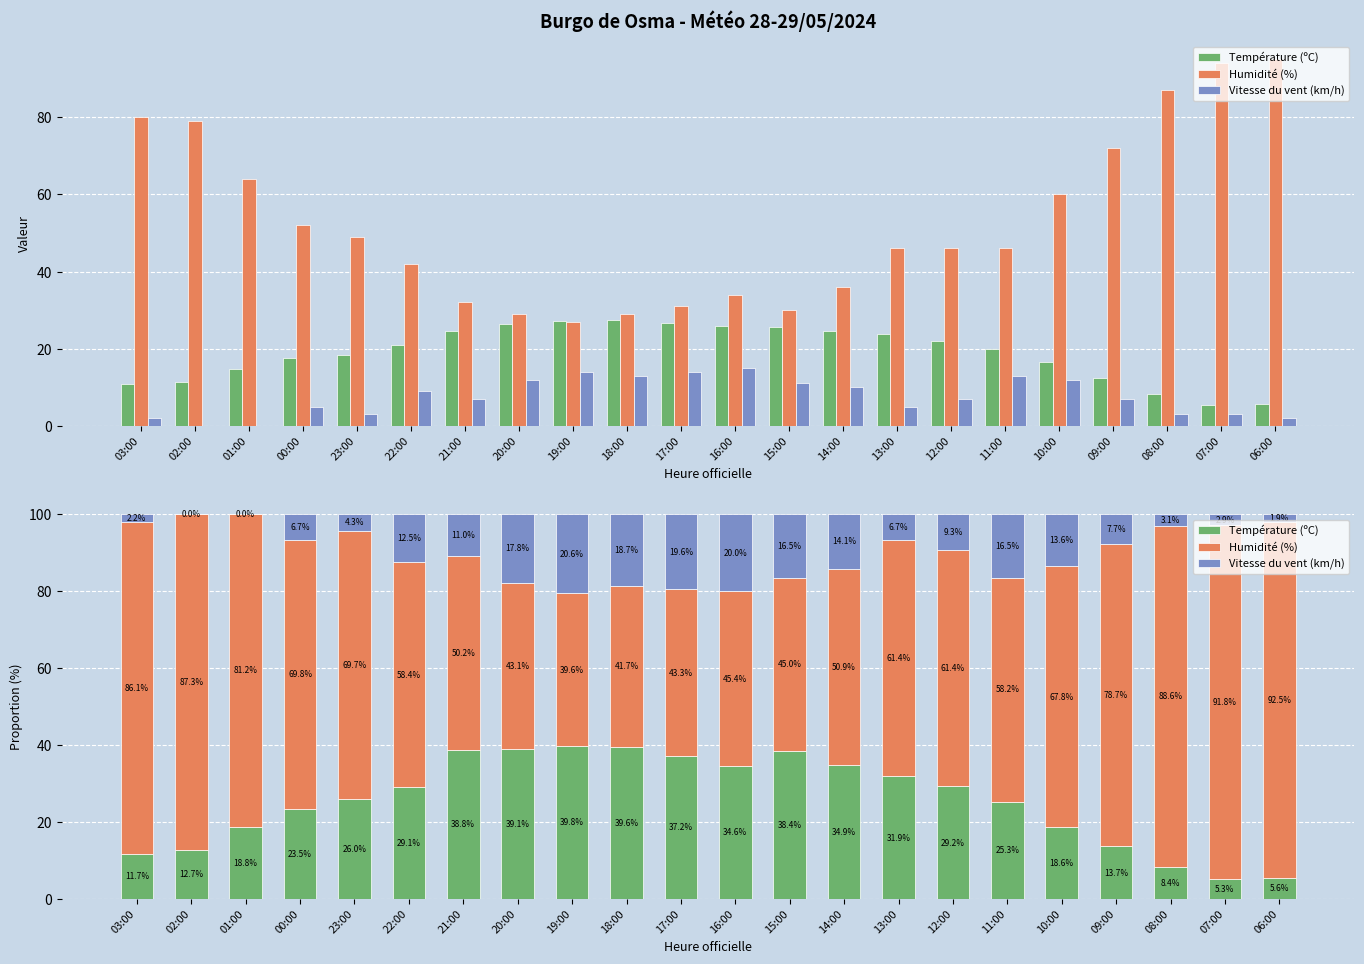

The value of Humidité (%) at 06:00 is 166.5. True or false?

False